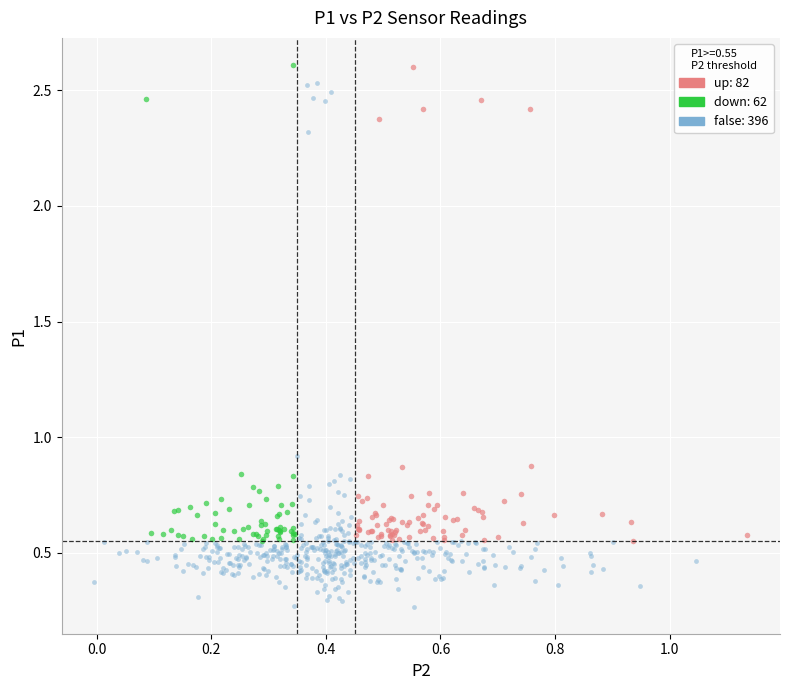

Which series reaches the minimum Y coordinate?

false: 396